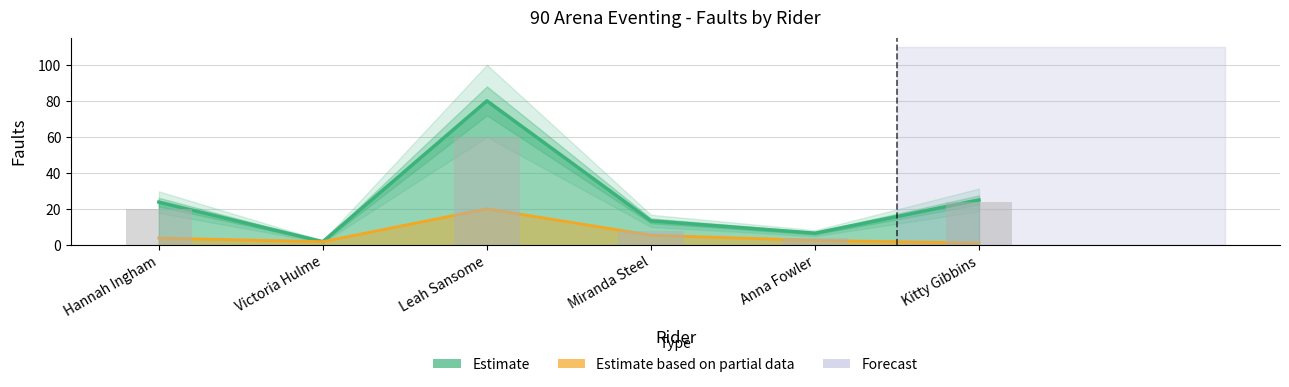

Rank the categories by Total Faults value from highest to lowest.

Leah Sansome, Kitty Gibbins, Hannah Ingham, Miranda Steel, Anna Fowler, Victoria Hulme